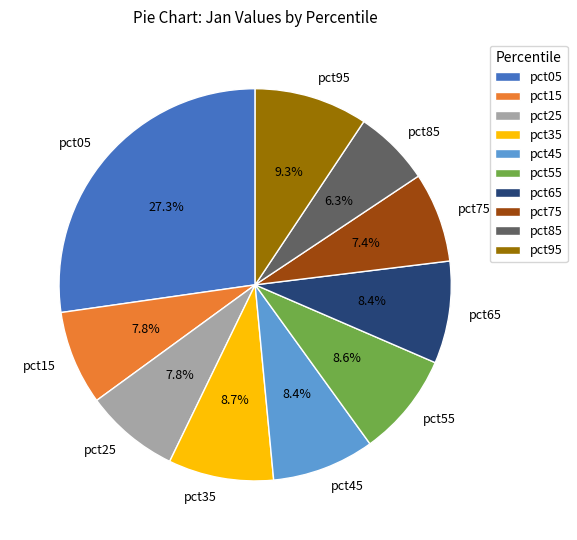

Is there a majority slice in this chart?

No